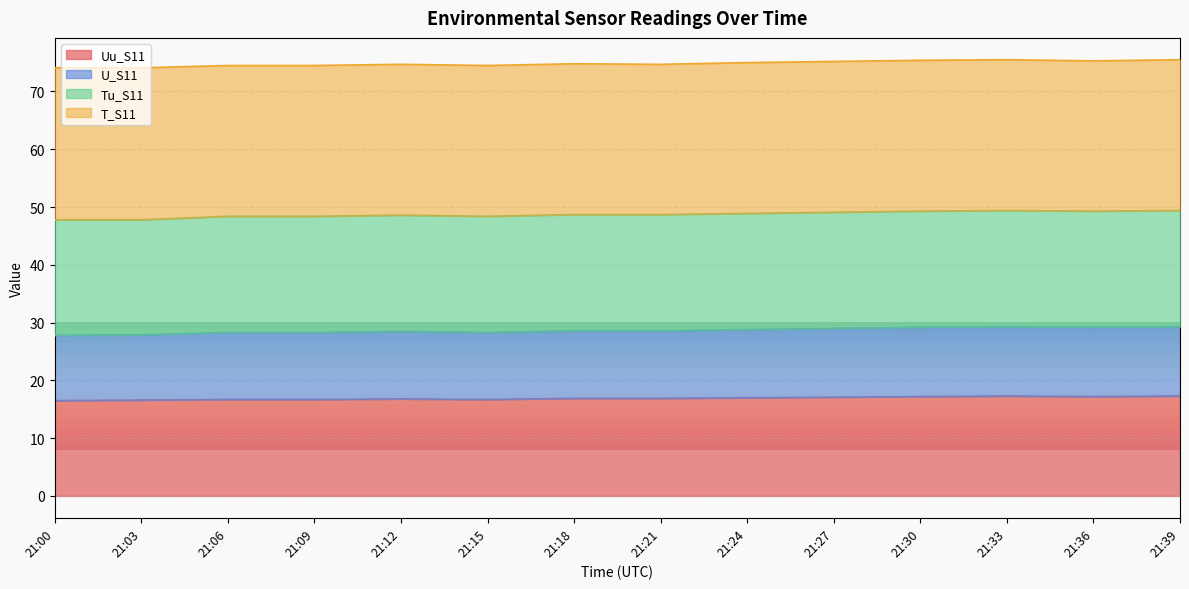

What is the total value across all series at 21:00?

74.1